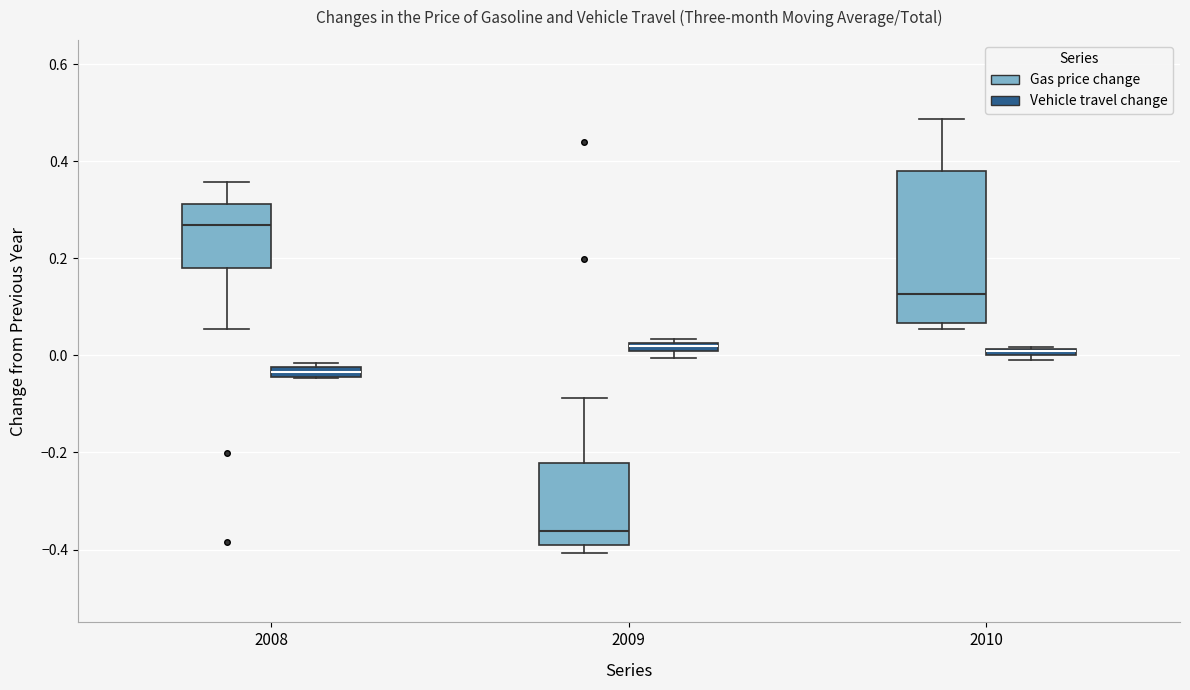

Where is the upper edge of the box for 2010 (Vehicle travel change) on the y-axis? The values are not printed on the chart, so give them approximately, as read against the axis.

0.02